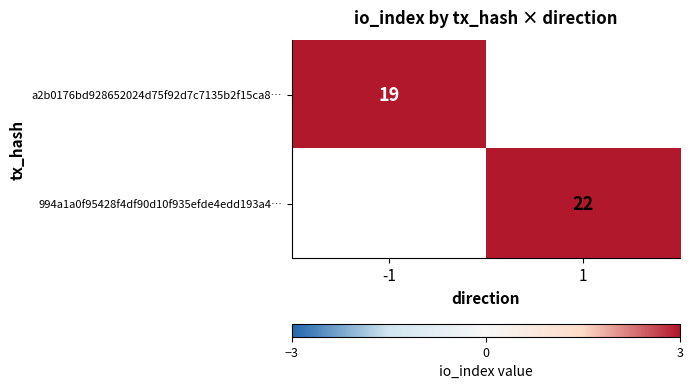

True or false: a2b0176bd928652024d75f92d7c7135b2f15ca8… has a value of 19 at -1.

True